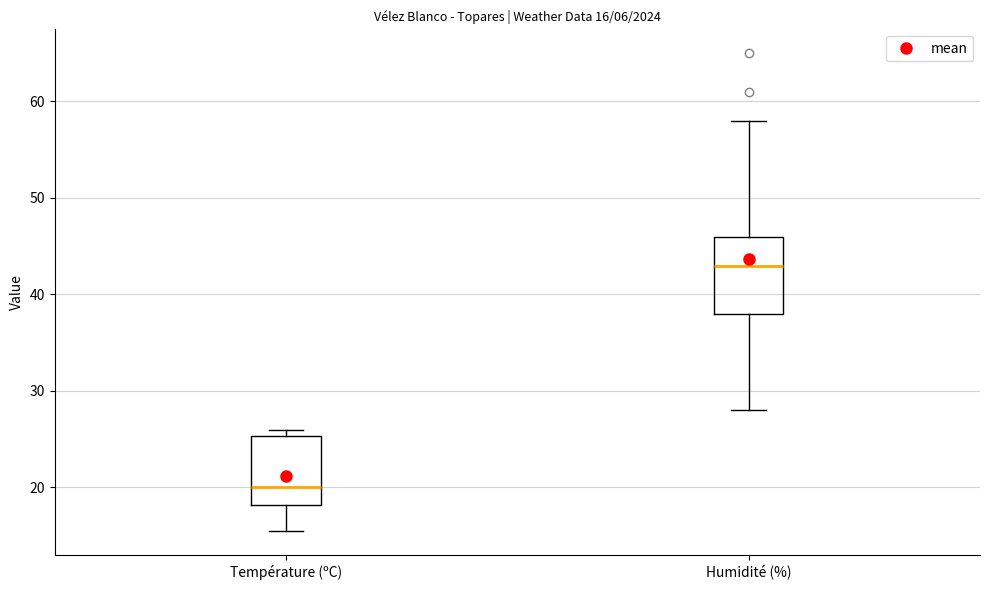

Which box's median line is the highest?

Humidité (%)